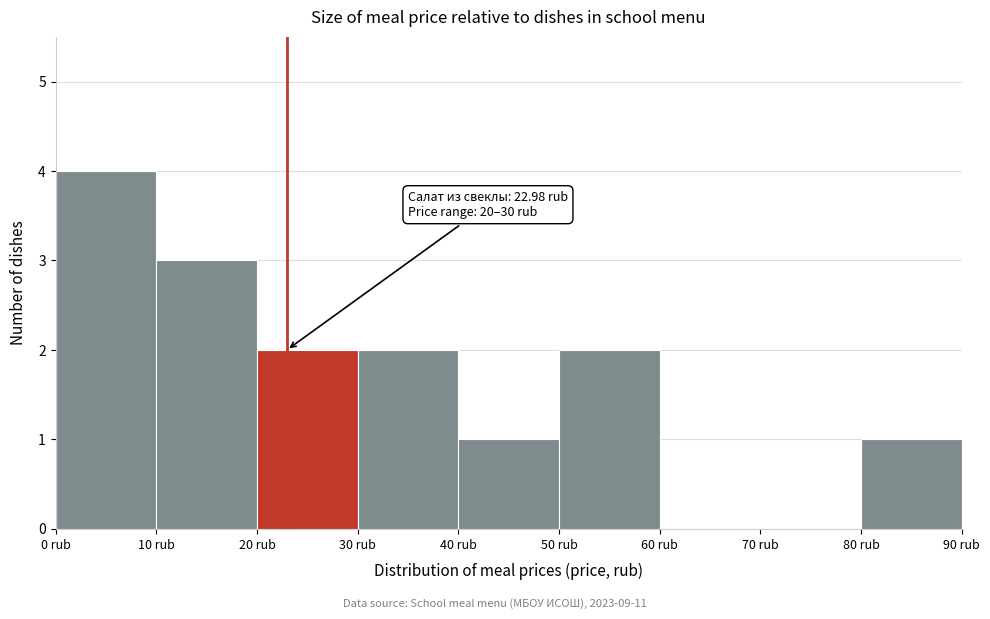

Which range on the x-axis has the tallest bar?

0 to 10